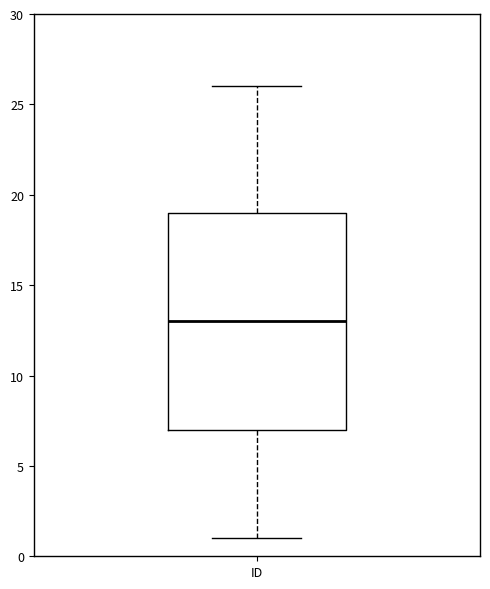

Read this box plot against the y-axis: the position of the median line, the range covered by the box, and the ends of both whiskers. The values are not printed on the chart, so give them approximately, as read against the axis.

median 13, box 7 to 19, whiskers 1 to 26